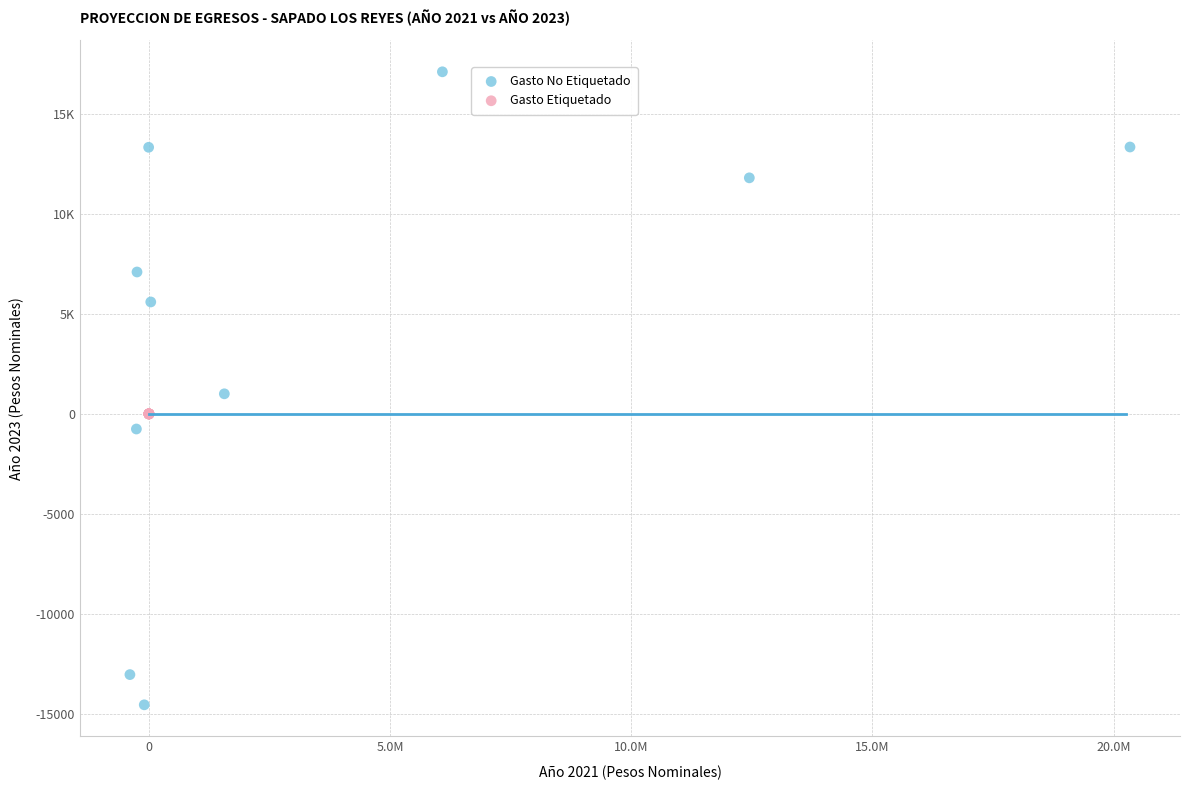

Which series reaches the maximum Y coordinate?

Gasto No Etiquetado